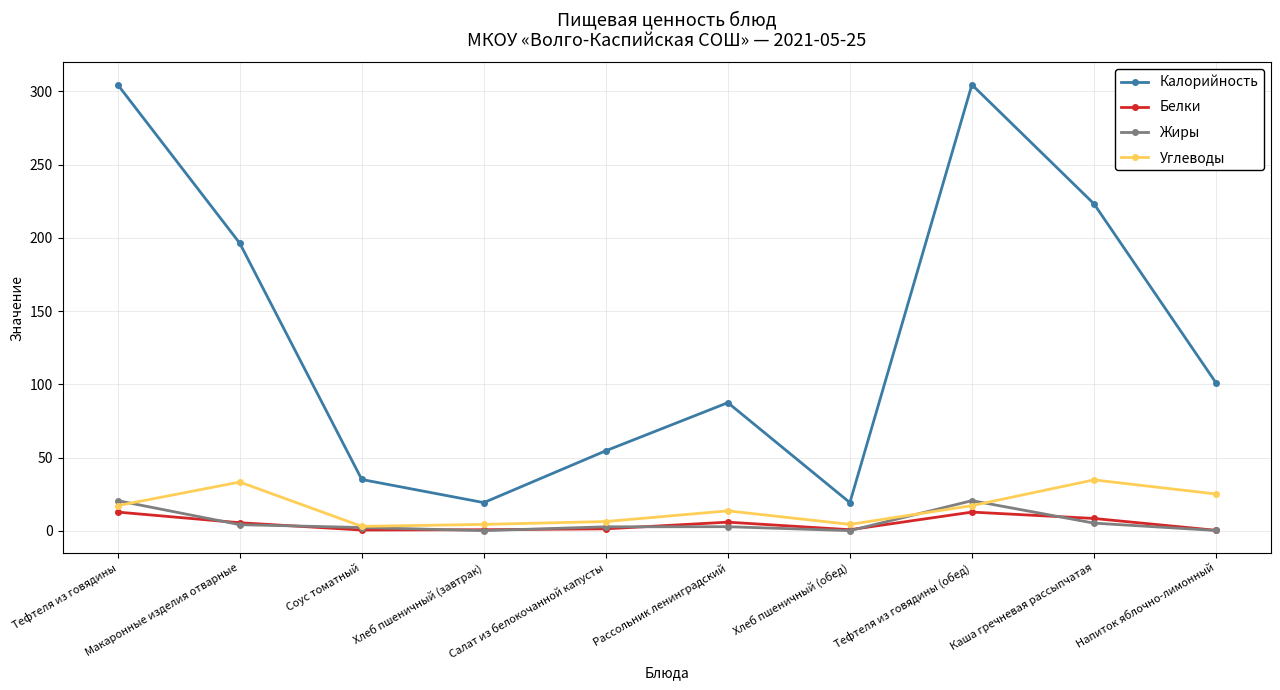

The value of Жиры at Рассольник ленинградский is 2.8. True or false?

True